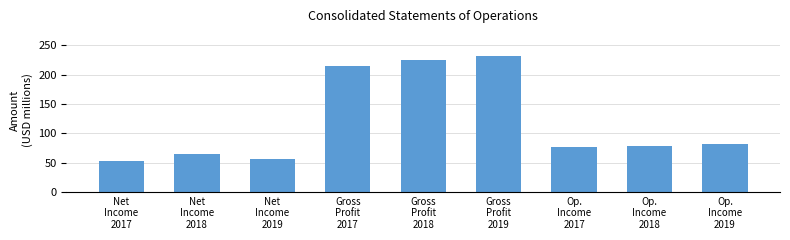

Reading left to right, what are all the values shown in this chart?

52.9	65.2	55.9	213.9	225.3	232.3	75.9	78.6	82.4